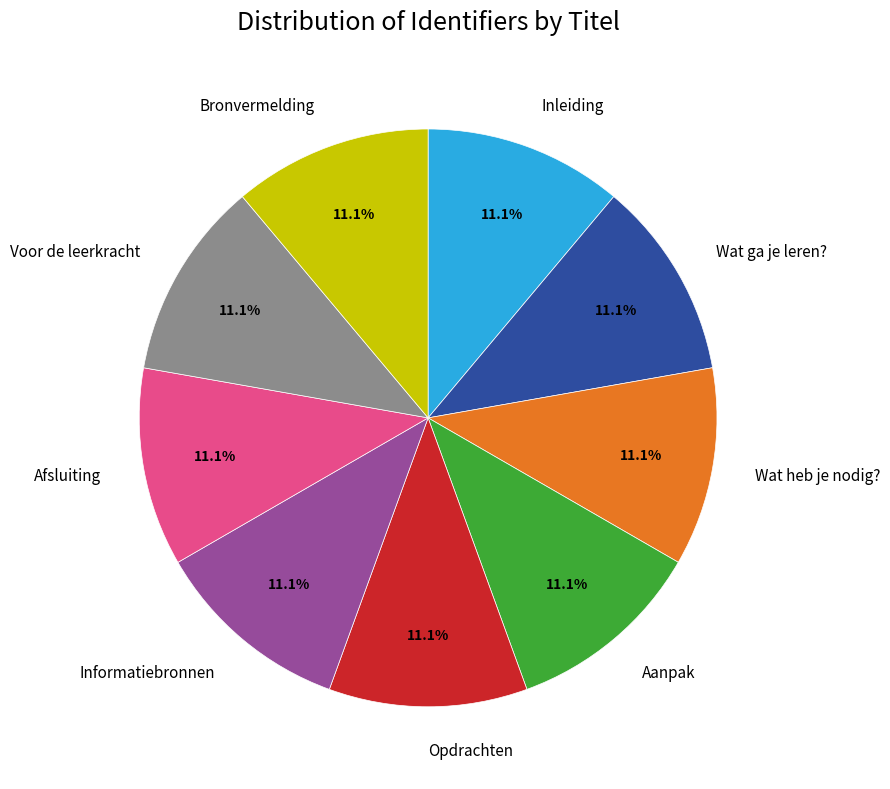

True or false: Voor de leerkracht accounts for 11% of the total.

True